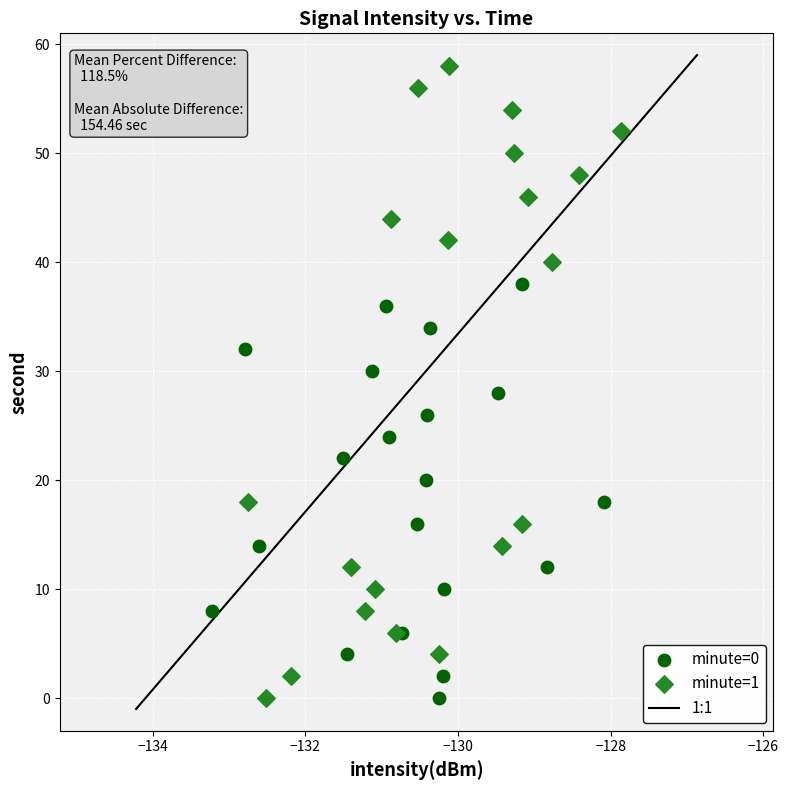

Which series has the widest spread of Y values?

minute=1